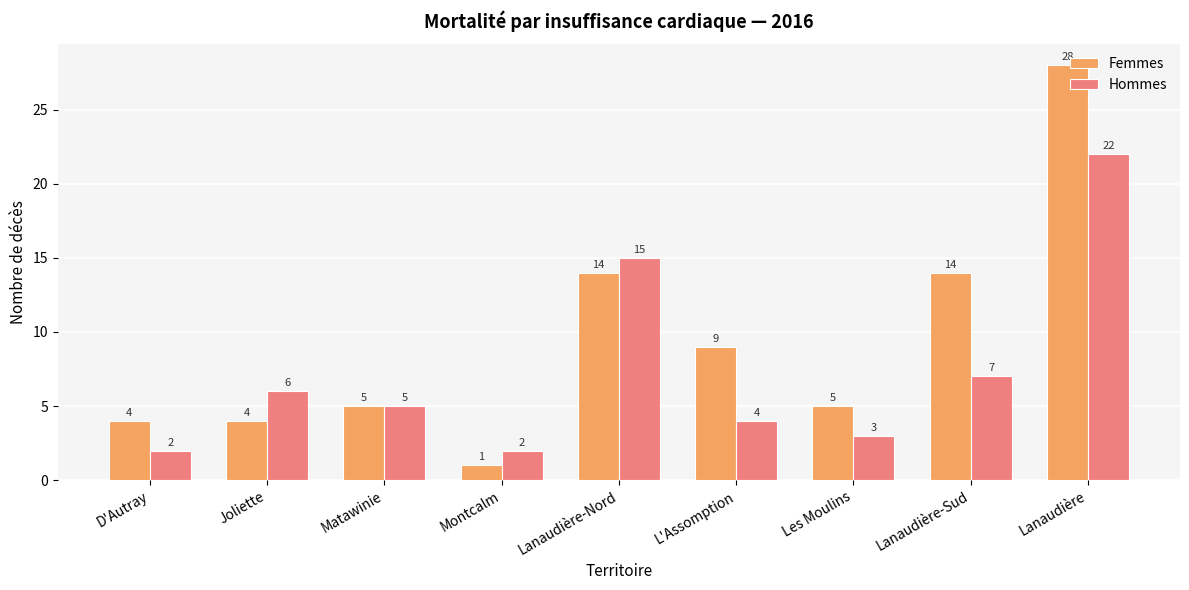

Reading right to left, transcribe all the data shown in this chart.

Femmes: 28	14	5	9	14	1	5	4	4
Hommes: 22	7	3	4	15	2	5	6	2